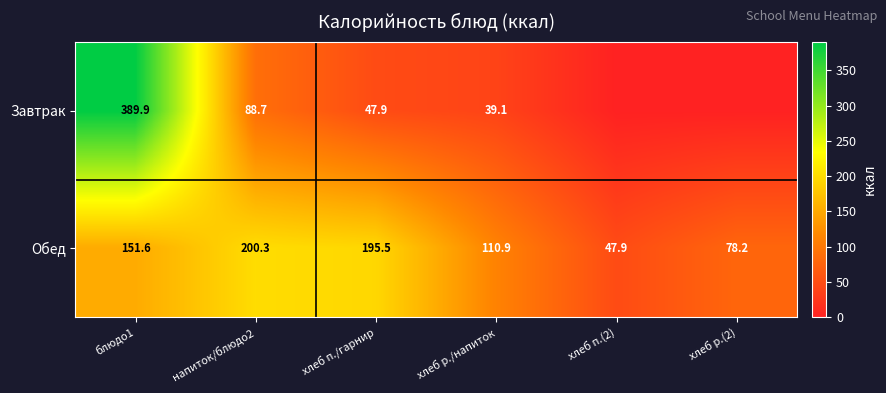

Is the value of Обед at хлеб р.(2) greater than the value of Завтрак at напиток/блюдо2?

No